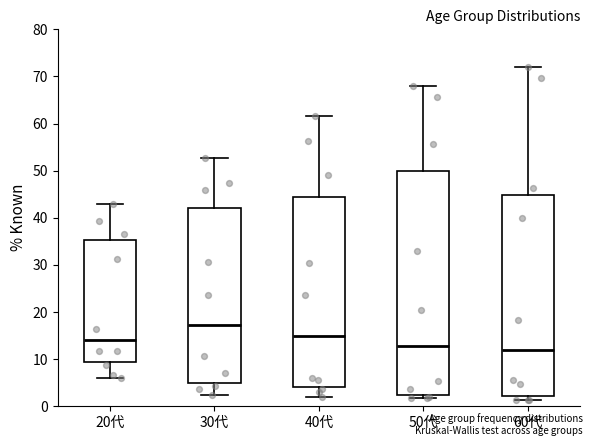

Where does the upper whisker of the box for 60代 end on the y-axis? The values are not printed on the chart, so give them approximately, as read against the axis.

72